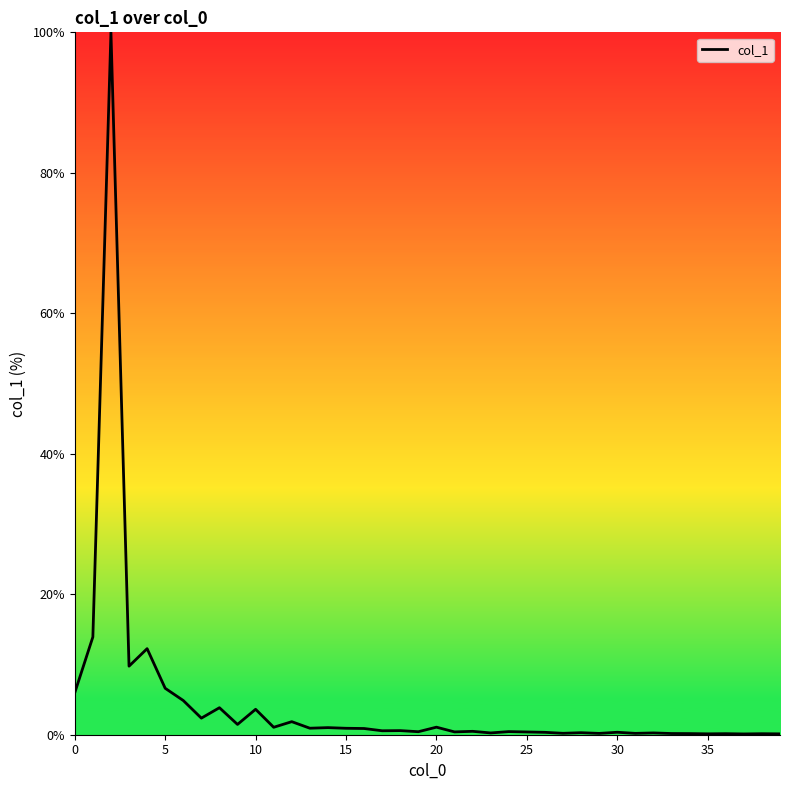

How many lines are shown in the chart?

1